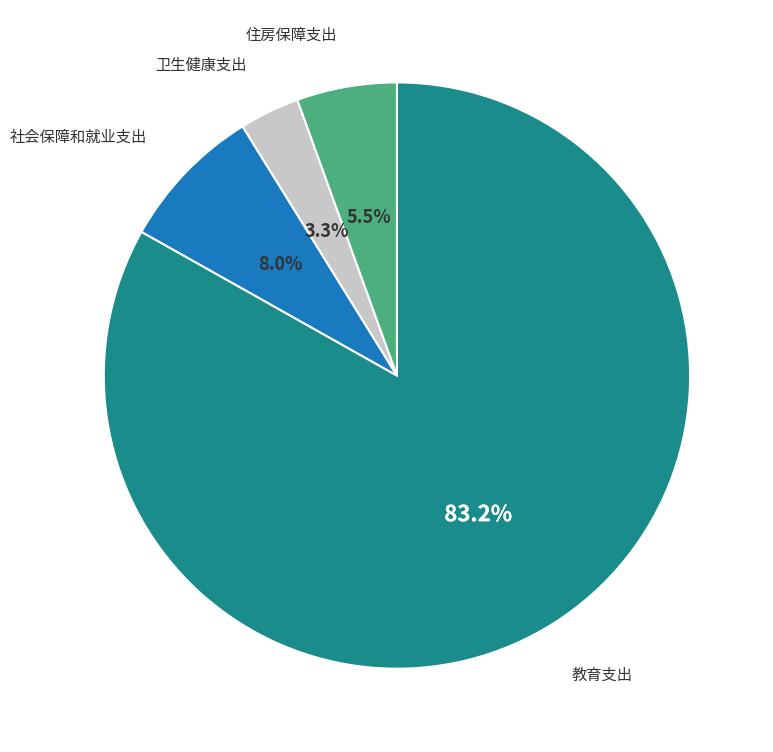

Which slice represents more than half of the pie?

教育支出